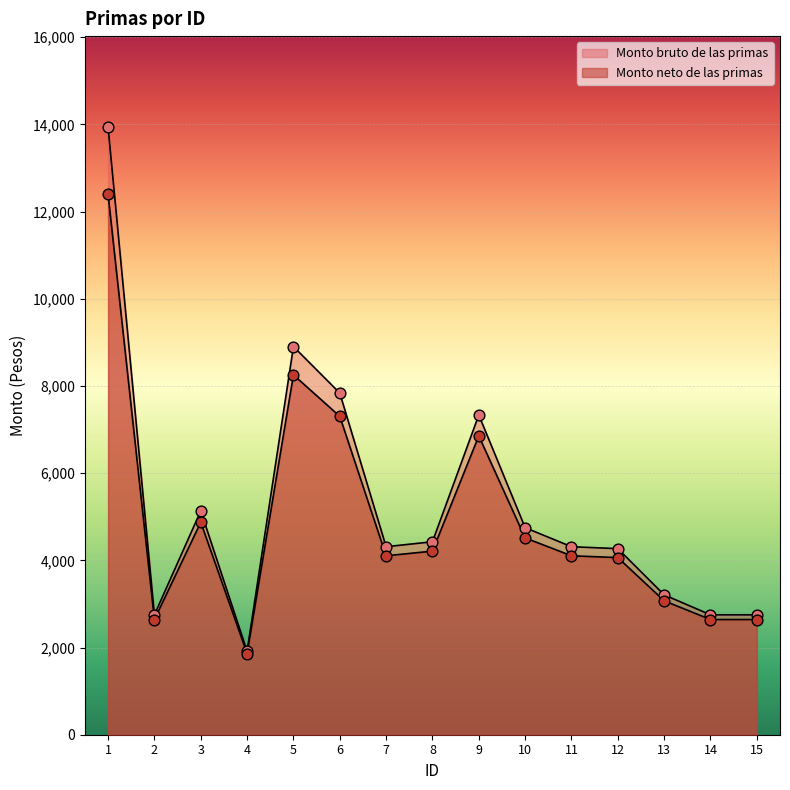

Is the value of Monto bruto de las primas at 13 greater than the value of Monto neto de las primas at 9?

No